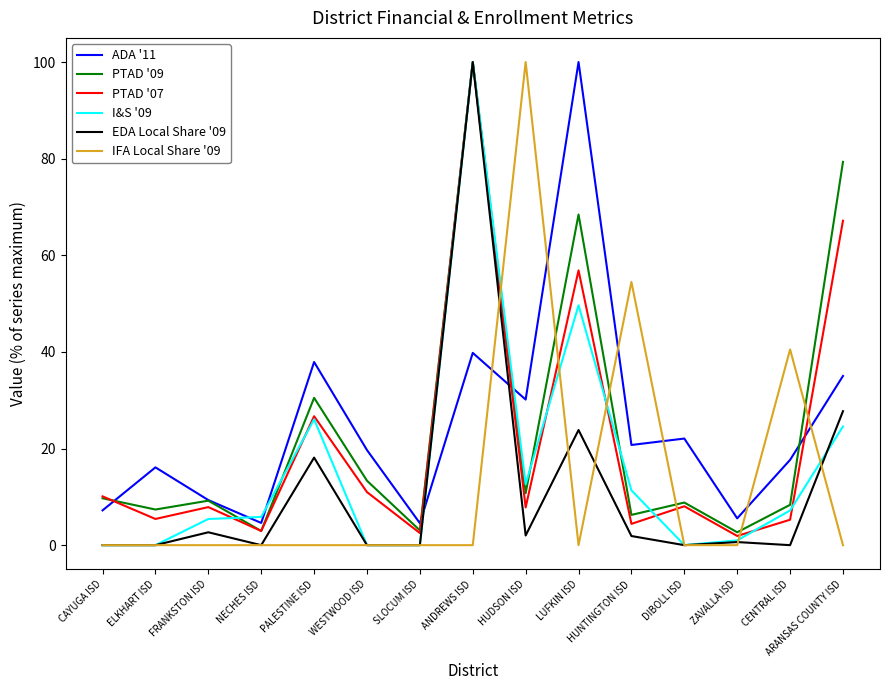

True or false: ADA '11 and PTAD '07 cross at least once.

True